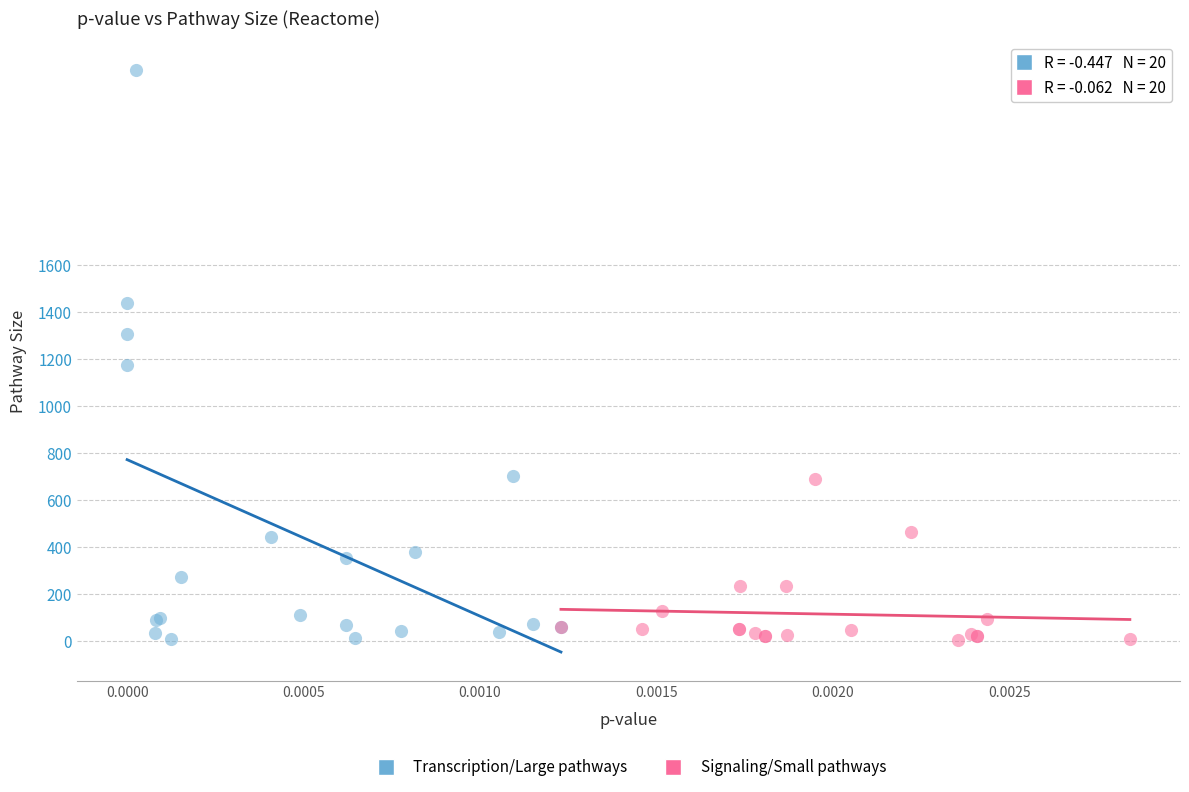

Which series has the largest Y range (max minus min)?

Transcription/Large pathways